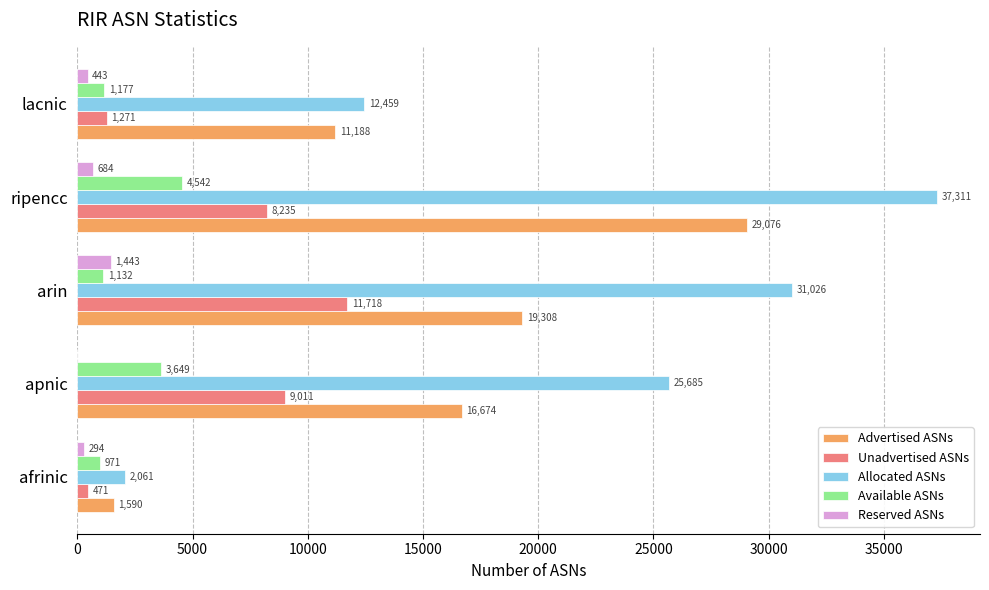

Is it true that Available ASNs equals 2039 at ripencc?

False